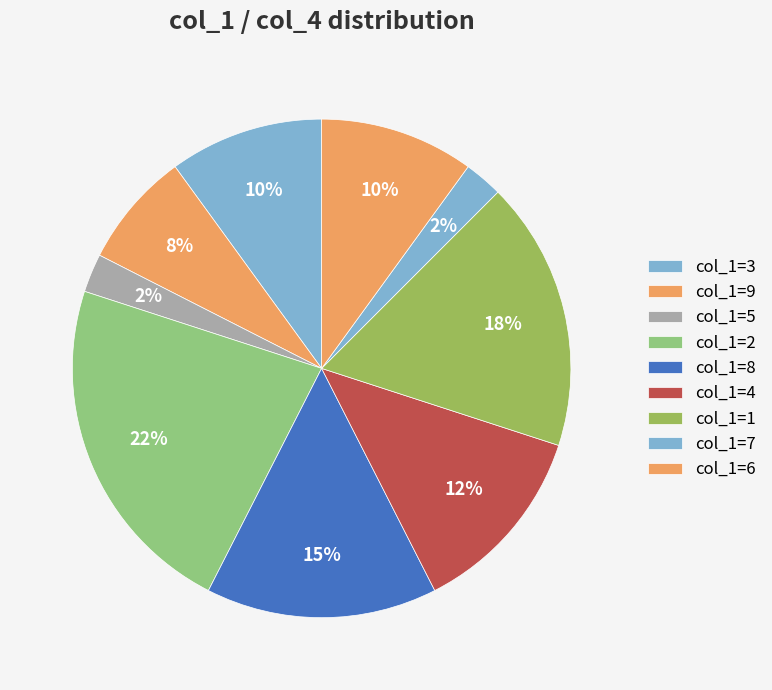

How many segments does this pie chart have?

9